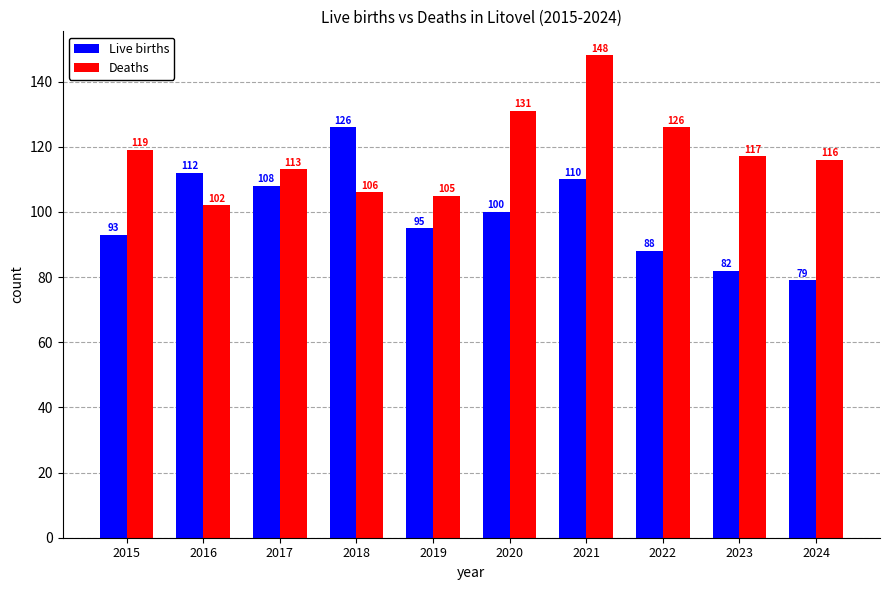

Reading right to left, extract all data points from this chart.

Live births: 2024=79	2023=82	2022=88	2021=110	2020=100	2019=95	2018=126	2017=108	2016=112	2015=93
Deaths: 2024=116	2023=117	2022=126	2021=148	2020=131	2019=105	2018=106	2017=113	2016=102	2015=119